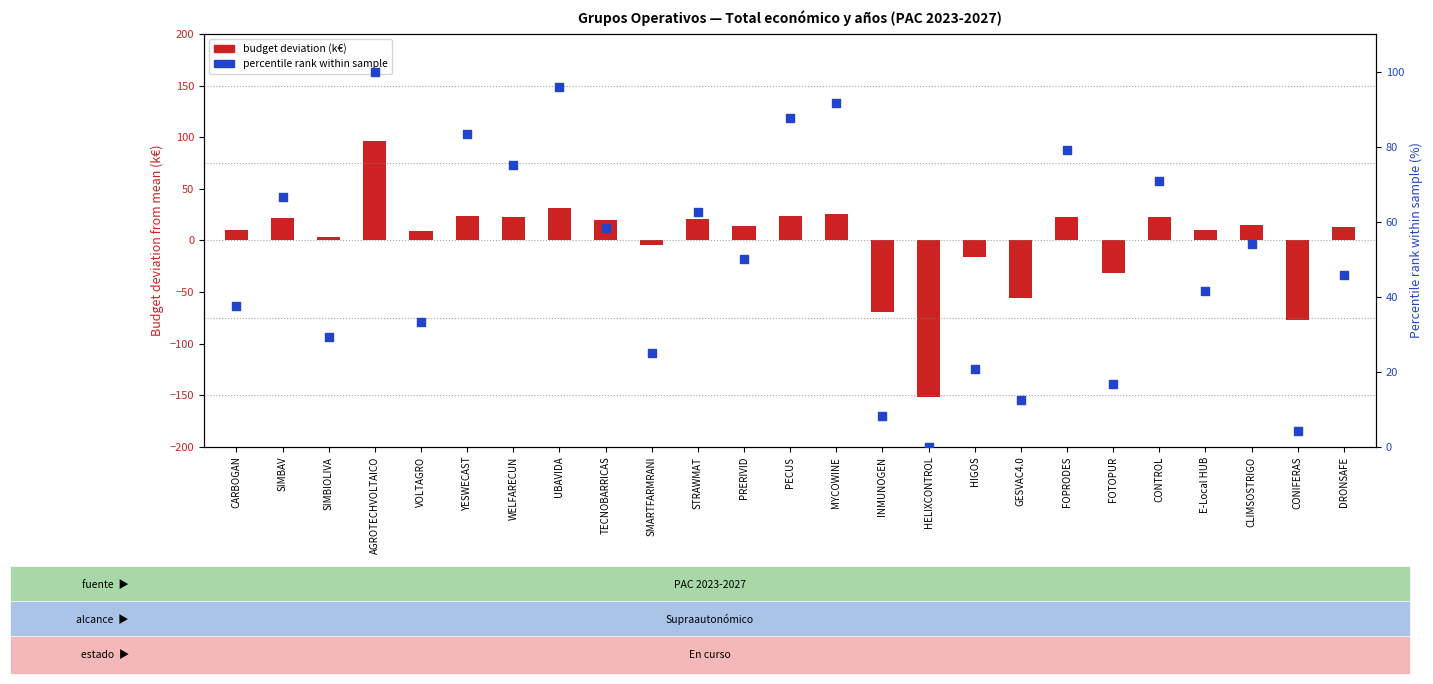

What are all the series names shown in the legend?

budget deviation (k€), percentile rank within sample